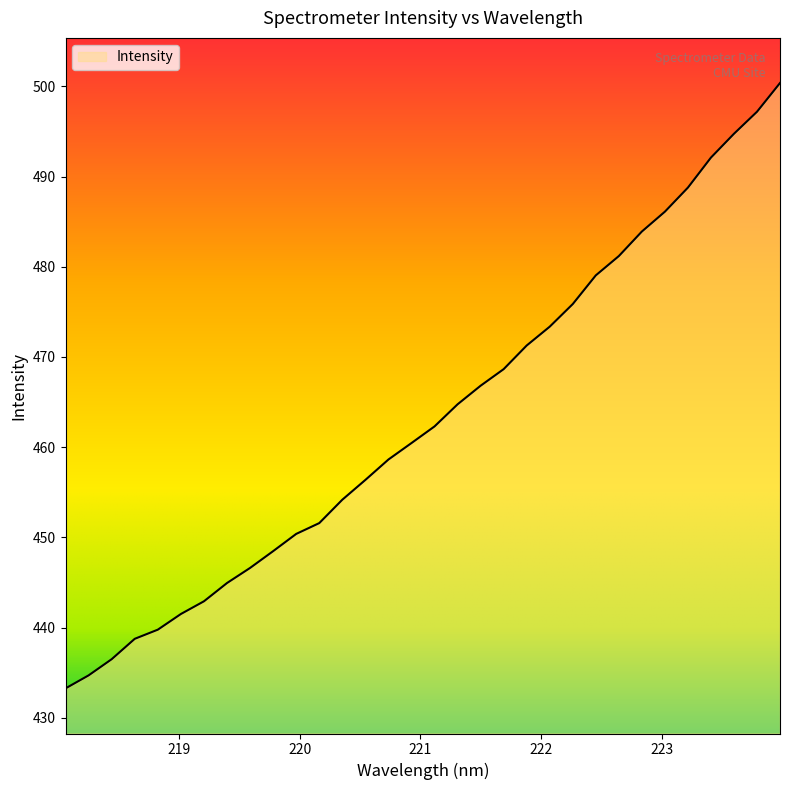

What is the difference between the second highest and minimum values?

63.9